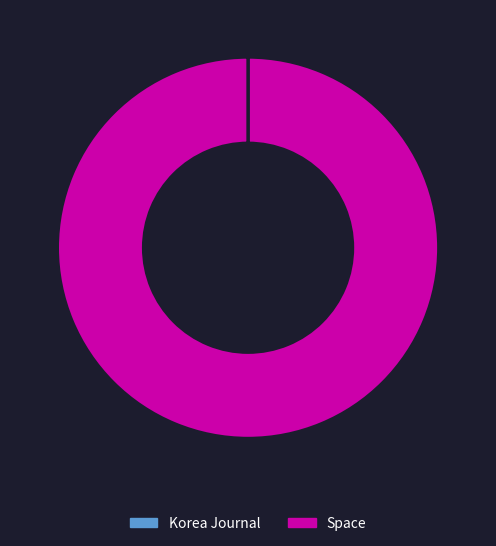

The Space slice represents 100% of the pie. True or false?

True